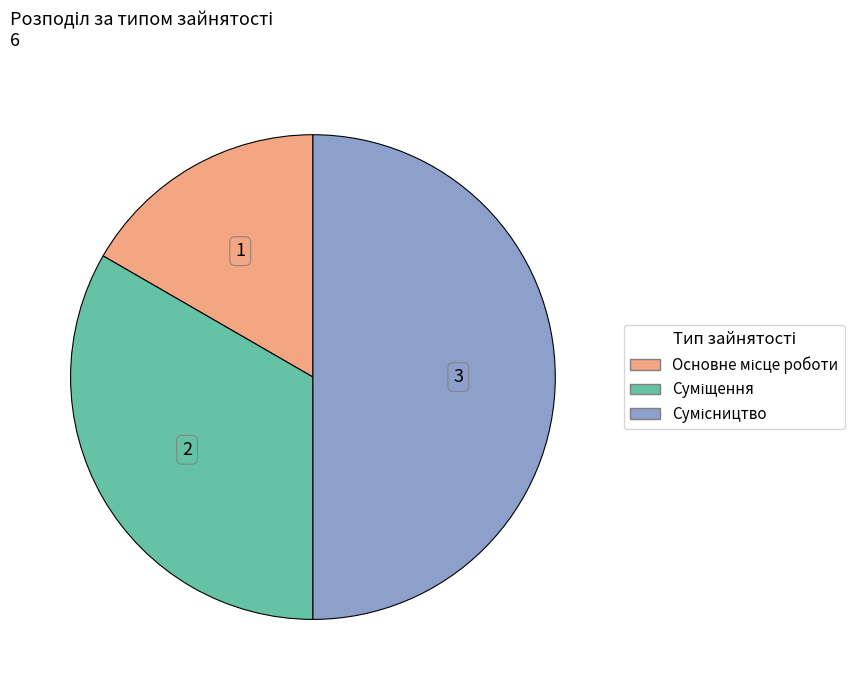

Which category has the biggest portion of the pie?

Сумісництво